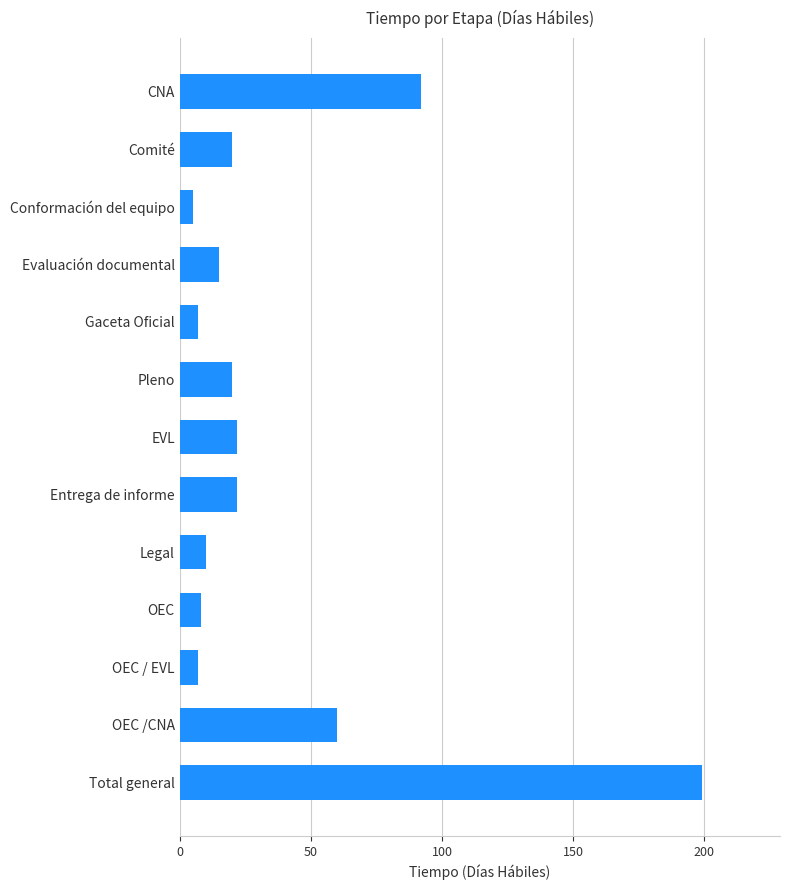

How many bars are there in total?

13